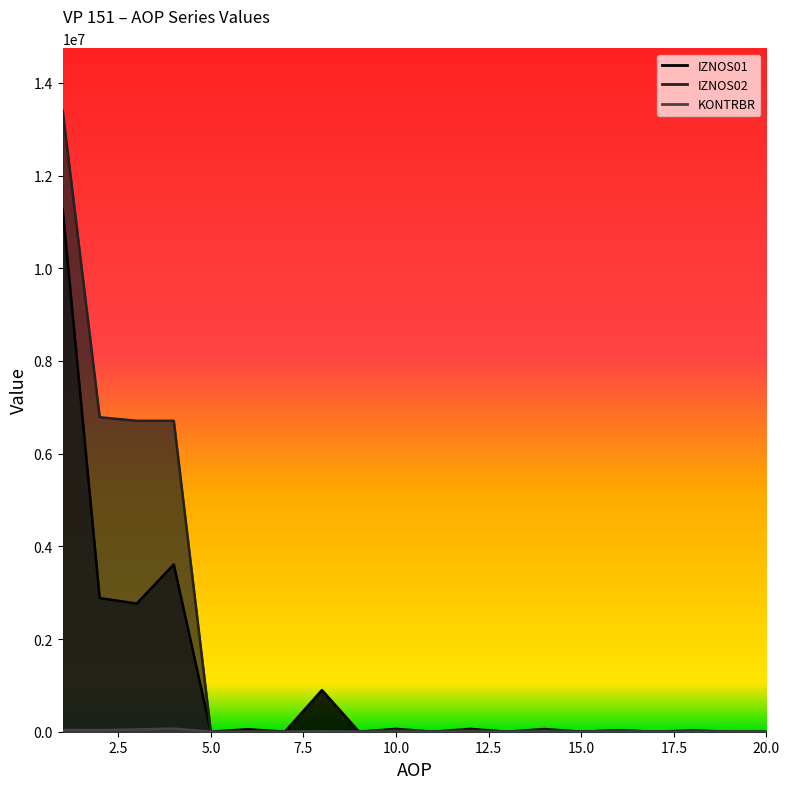

True or false: KONTRBR and IZNOS02 cross at least once.

False